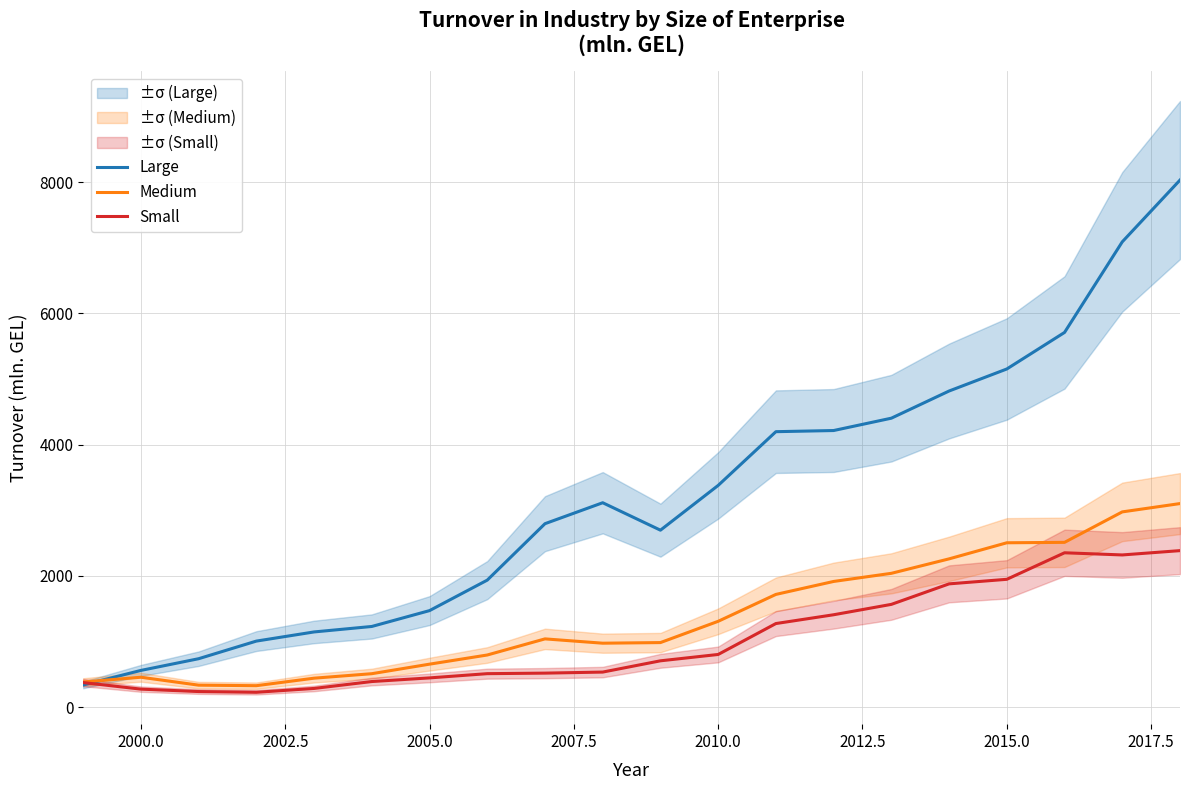

True or false: Small and Medium intersect in this chart.

False